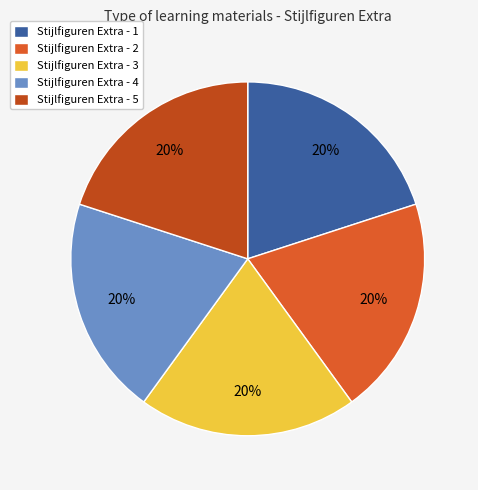

The Stijlfiguren Extra - 2 slice represents 13% of the pie. True or false?

False